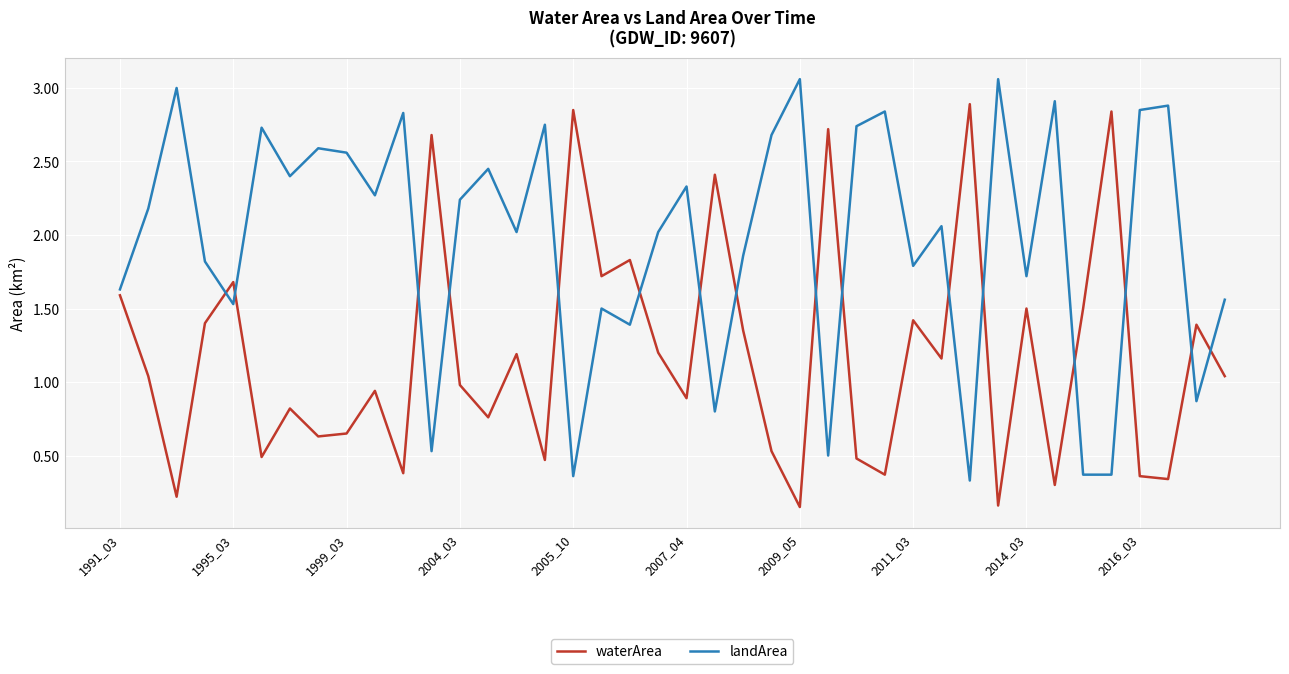

How many series are shown in this chart?

2